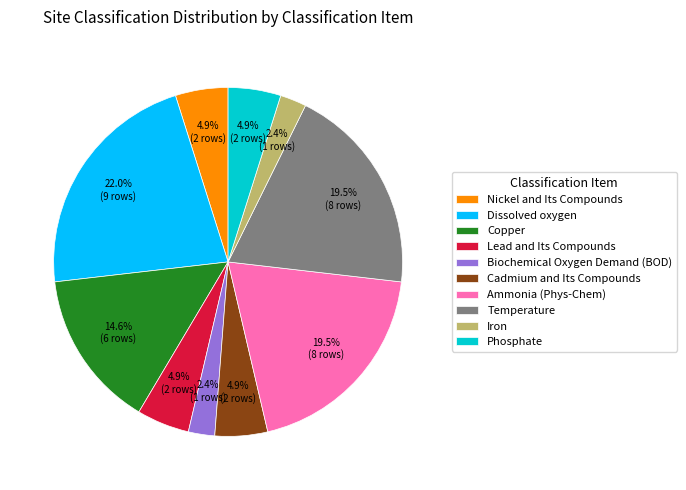

What portion of the pie excludes Biochemical Oxygen Demand (BOD)?

97.6%